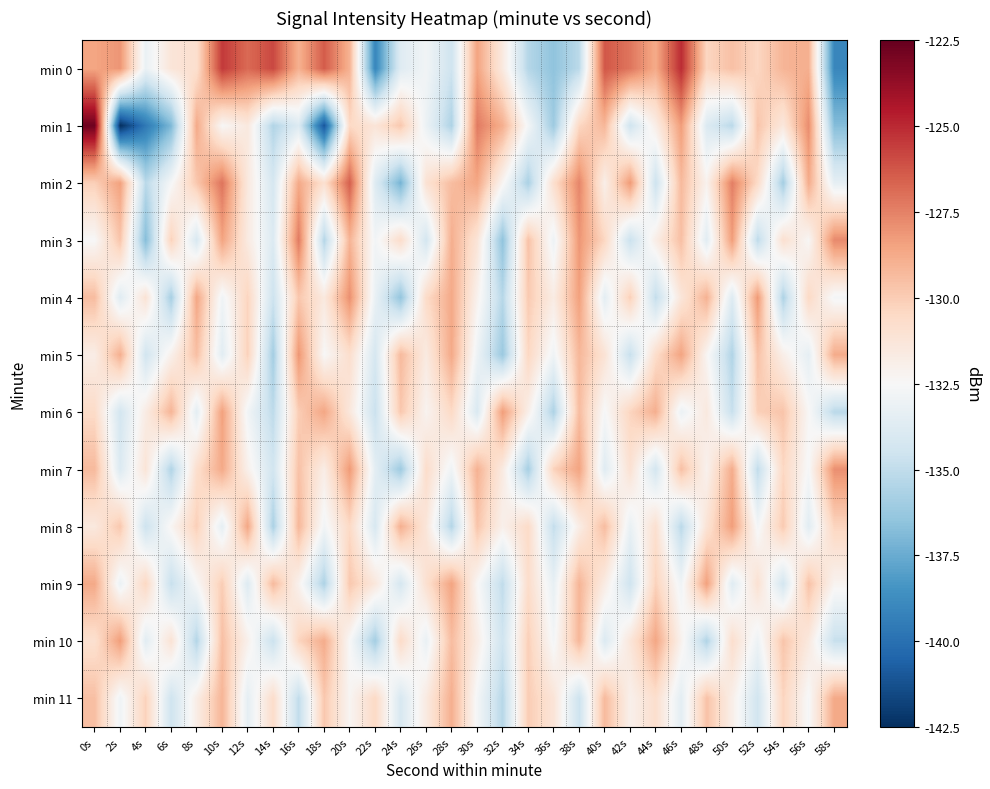

Reading right to left, transcribe all the data shown in this chart.

min 0: 58s=-139.0	56s=-128.9	54s=-129.1	52s=-130.4	50s=-129.5	48s=-130.4	46s=-125.1	44s=-128.7	42s=-127.2	40s=-126.3	38s=-135.1	36s=-136.5	34s=-135.4	32s=-131.5	30s=-128.5	28s=-134.5	26s=-132.8	24s=-133.7	22s=-139.0	20s=-129.0	18s=-126.4	16s=-129.0	14s=-125.9	12s=-126.8	10s=-125.5	8s=-130.8	6s=-131.3	4s=-133.2	2s=-128.1	0s=-128.6
min 1: 58s=-136.8	56s=-127.8	54s=-131.4	52s=-129.7	50s=-135.2	48s=-133.9	46s=-128.3	44s=-131.8	42s=-134.5	40s=-129.2	38s=-130.4	36s=-136.1	34s=-132.7	32s=-128.9	30s=-127.3	28s=-135.6	26s=-133.1	24s=-129.8	22s=-131.2	20s=-130.5	18s=-141.1	16s=-133.9	14s=-135.5	12s=-131.5	10s=-132.4	8s=-128.7	6s=-137.0	4s=-139.6	2s=-142.5	0s=-122.7
min 2: 58s=-133.4	56s=-128.8	54s=-135.9	52s=-130.6	50s=-127.4	48s=-132.1	46s=-129.3	44s=-134.6	42s=-128.2	40s=-131.9	38s=-127.6	36s=-130.8	34s=-135.7	32s=-132.3	30s=-128.6	28s=-129.4	26s=-131.0	24s=-137.2	22s=-133.8	20s=-126.5	18s=-130.9	16s=-128.7	14s=-134.2	12s=-131.5	10s=-127.1	8s=-129.8	6s=-132.6	4s=-135.2	2s=-128.4	0s=-130.1
min 3: 58s=-127.7	56s=-132.4	54s=-130.9	52s=-135.1	50s=-128.3	48s=-133.6	46s=-129.5	44s=-131.8	42s=-134.7	40s=-130.4	38s=-128.1	36s=-133.0	34s=-129.6	32s=-136.5	30s=-131.2	28s=-128.9	26s=-134.3	24s=-130.7	22s=-132.8	20s=-129.1	18s=-135.4	16s=-127.3	14s=-133.9	12s=-131.6	10s=-128.5	8s=-134.1	6s=-130.2	4s=-136.8	2s=-129.7	0s=-132.5
min 4: 58s=-132.7	56s=-130.5	54s=-135.6	52s=-128.2	50s=-133.8	48s=-129.0	46s=-131.3	44s=-134.9	42s=-130.1	40s=-133.5	38s=-128.4	36s=-131.7	34s=-129.9	32s=-135.3	30s=-132.1	28s=-128.7	26s=-130.6	24s=-136.4	22s=-133.2	20s=-127.9	18s=-131.5	16s=-129.8	14s=-134.6	12s=-130.3	10s=-132.9	8s=-128.6	6s=-135.8	4s=-131.1	2s=-133.7	0s=-129.4
min 5: 58s=-128.8	56s=-133.4	54s=-131.9	52s=-129.6	50s=-135.5	48s=-132.3	46s=-128.5	44s=-130.7	42s=-134.8	40s=-131.1	38s=-129.2	36s=-132.9	34s=-130.4	32s=-136.2	30s=-133.0	28s=-128.7	26s=-131.6	24s=-129.3	22s=-134.2	20s=-130.8	18s=-132.5	16s=-128.1	14s=-135.9	12s=-130.2	10s=-133.6	8s=-129.5	6s=-132.0	4s=-134.4	2s=-128.9	0s=-131.8
min 6: 58s=-135.2	56s=-132.4	54s=-129.7	52s=-130.1	50s=-134.8	48s=-131.5	46s=-133.1	44s=-128.9	42s=-130.3	40s=-132.6	38s=-129.4	36s=-135.6	34s=-131.9	32s=-128.3	30s=-134.0	28s=-130.5	26s=-132.2	24s=-129.8	22s=-134.7	20s=-131.4	18s=-128.6	16s=-130.0	14s=-135.1	12s=-132.8	10s=-128.4	8s=-133.5	6s=-129.1	4s=-131.7	2s=-134.3	0s=-130.6
min 7: 58s=-127.9	56s=-132.6	54s=-130.4	52s=-135.0	50s=-128.8	48s=-132.1	46s=-129.5	44s=-134.3	42s=-131.0	40s=-133.7	38s=-128.5	36s=-130.2	34s=-135.8	32s=-131.6	30s=-129.0	28s=-132.9	26s=-130.7	24s=-136.1	22s=-133.5	20s=-128.2	18s=-131.8	16s=-129.6	14s=-134.4	12s=-132.0	10s=-128.7	8s=-130.8	6s=-135.5	4s=-131.2	2s=-133.9	0s=-129.3
min 8: 58s=-130.3	56s=-133.6	54s=-129.9	52s=-132.7	50s=-128.3	48s=-131.1	46s=-135.2	44s=-130.9	42s=-133.2	40s=-129.4	38s=-131.8	36s=-134.9	34s=-130.6	32s=-132.0	30s=-129.7	28s=-135.4	26s=-131.3	24s=-128.9	22s=-134.1	20s=-130.5	18s=-132.8	16s=-129.2	14s=-135.7	12s=-128.6	10s=-133.4	8s=-130.1	6s=-132.3	4s=-134.6	2s=-129.8	0s=-131.5
min 9: 58s=-132.2	56s=-129.6	54s=-134.3	52s=-131.0	50s=-133.7	48s=-128.4	46s=-132.9	44s=-130.2	42s=-134.5	40s=-131.7	38s=-129.1	36s=-133.3	34s=-130.7	32s=-135.0	30s=-132.4	28s=-128.5	26s=-130.9	24s=-134.2	22s=-131.4	20s=-129.8	18s=-135.6	16s=-132.1	14s=-129.3	12s=-133.8	10s=-130.0	8s=-132.5	6s=-134.8	4s=-130.4	2s=-133.1	0s=-128.7
min 10: 58s=-134.8	56s=-131.5	54s=-129.7	52s=-133.0	50s=-130.8	48s=-135.5	46s=-132.1	44s=-128.6	42s=-131.3	40s=-133.9	38s=-129.2	36s=-132.7	34s=-130.1	32s=-134.5	30s=-131.8	28s=-129.4	26s=-133.2	24s=-130.6	22s=-135.9	20s=-132.5	18s=-128.8	16s=-130.3	14s=-134.7	12s=-132.0	10s=-129.5	8s=-135.4	6s=-131.1	4s=-133.6	2s=-128.3	0s=-130.9
min 11: 58s=-128.7	56s=-132.6	54s=-130.3	52s=-134.4	50s=-131.9	48s=-129.6	46s=-133.5	44s=-130.8	42s=-132.0	40s=-129.3	38s=-134.6	36s=-131.2	34s=-130.0	32s=-135.3	30s=-132.7	28s=-128.9	26s=-131.6	24s=-134.1	22s=-130.5	20s=-132.3	18s=-129.8	16s=-135.0	14s=-130.7	12s=-133.4	10s=-129.1	8s=-131.8	6s=-134.5	4s=-130.2	2s=-132.9	0s=-129.5